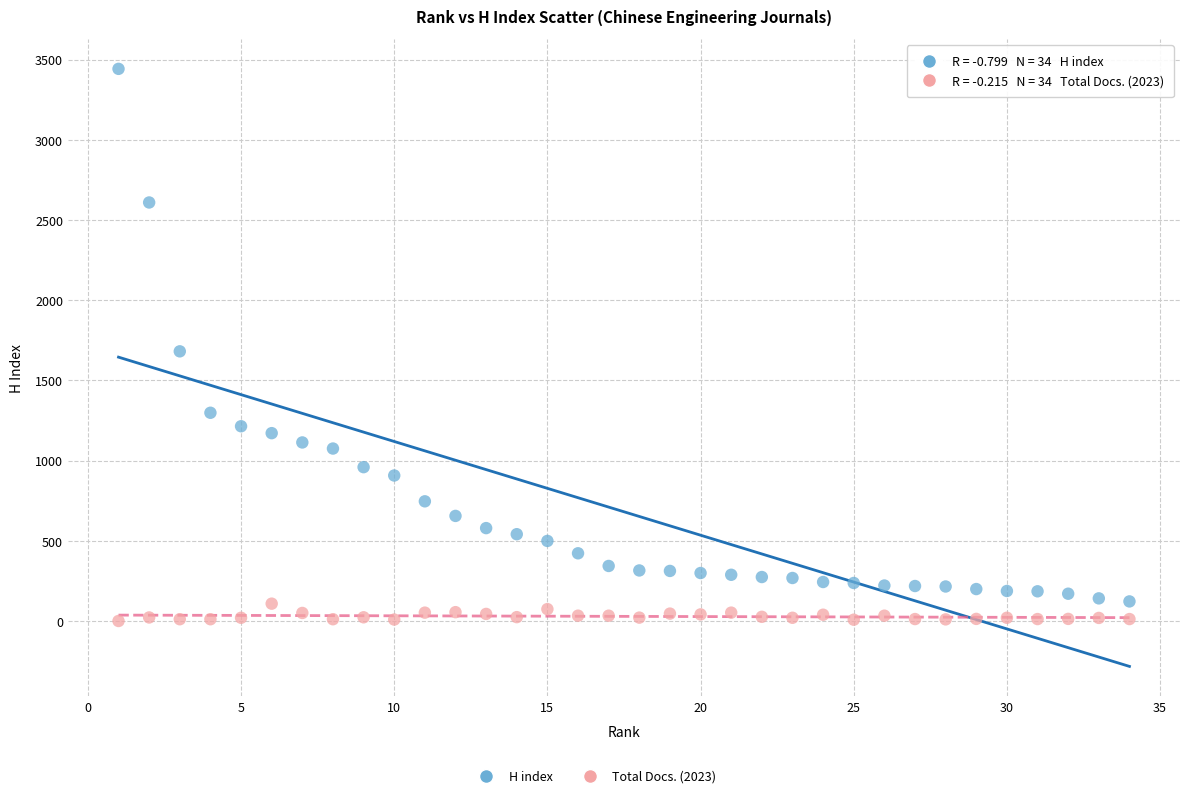

Which series reaches the minimum Y coordinate?

Total Docs. (2023)